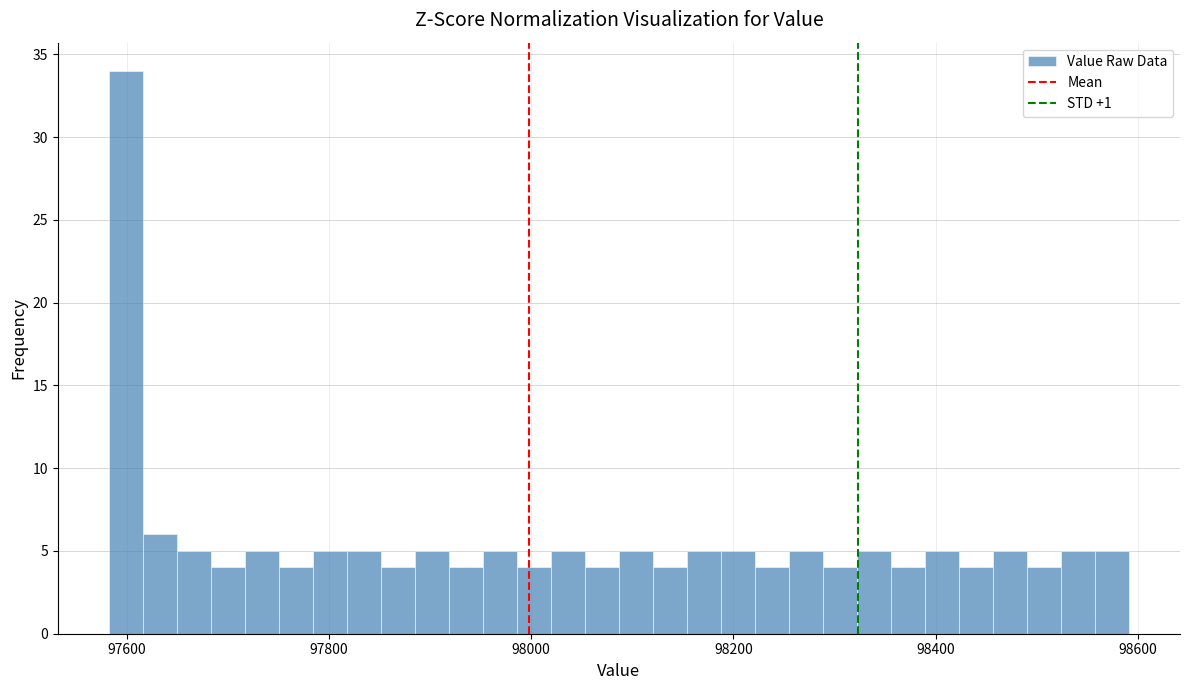

Around what value on the x-axis is the tallest bar? Give the approximate position of its centre, as read against the axis.

97600